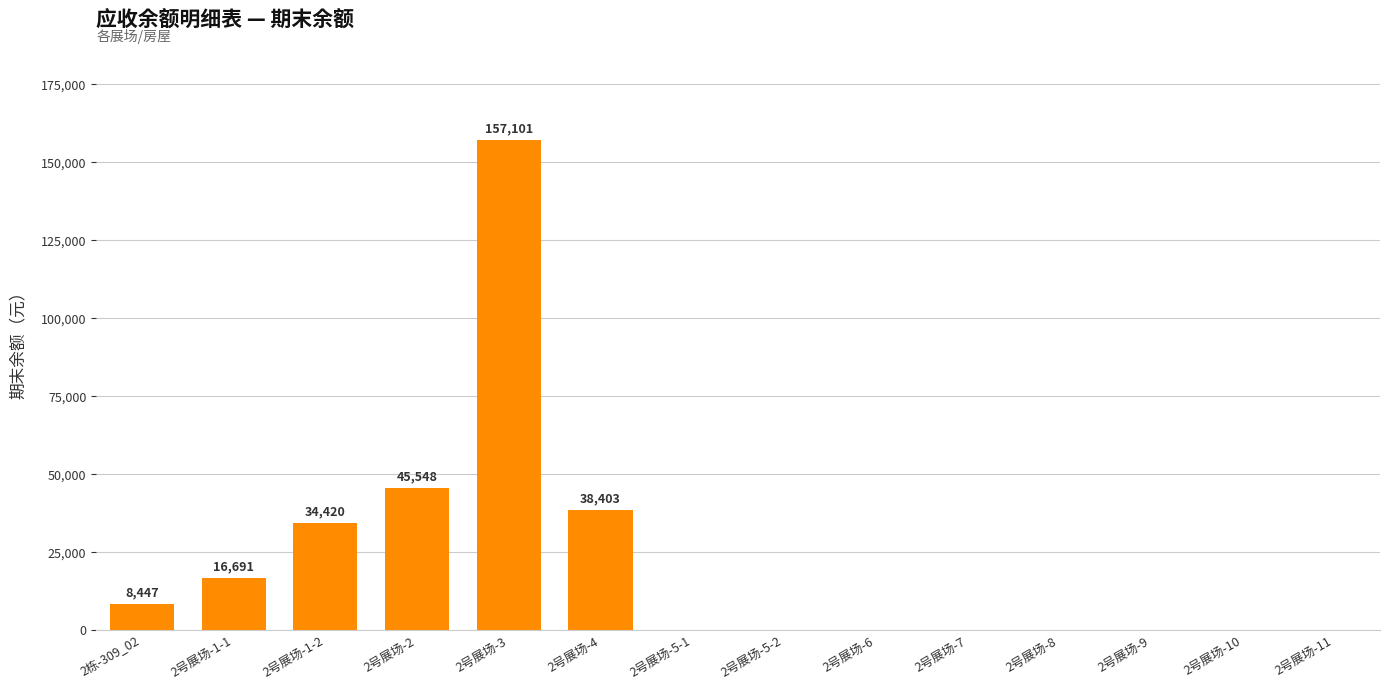

Count the number of data series in this chart.

1